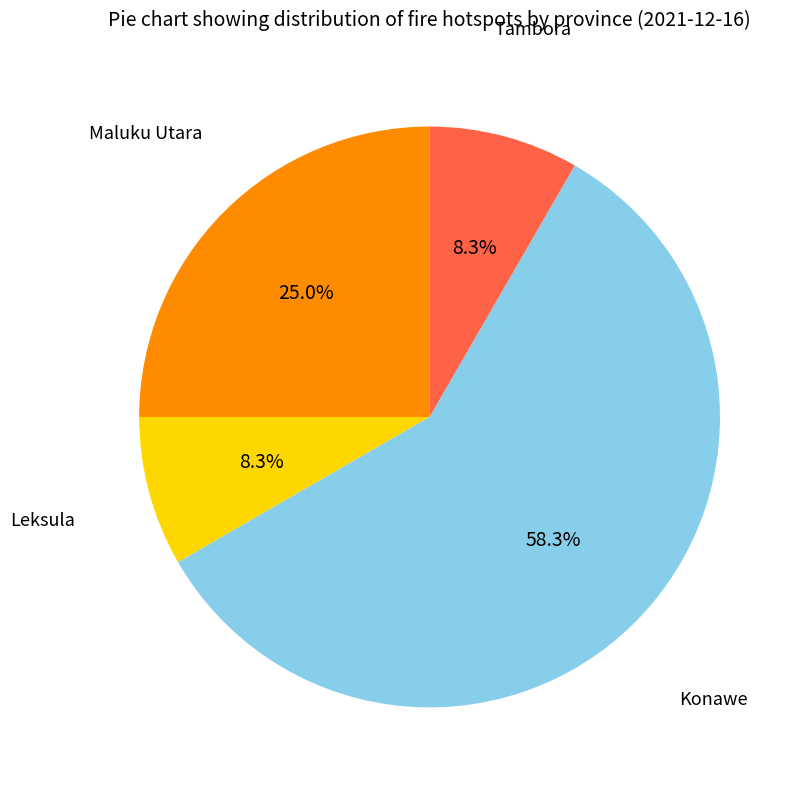

Is there a majority slice in this chart?

Yes